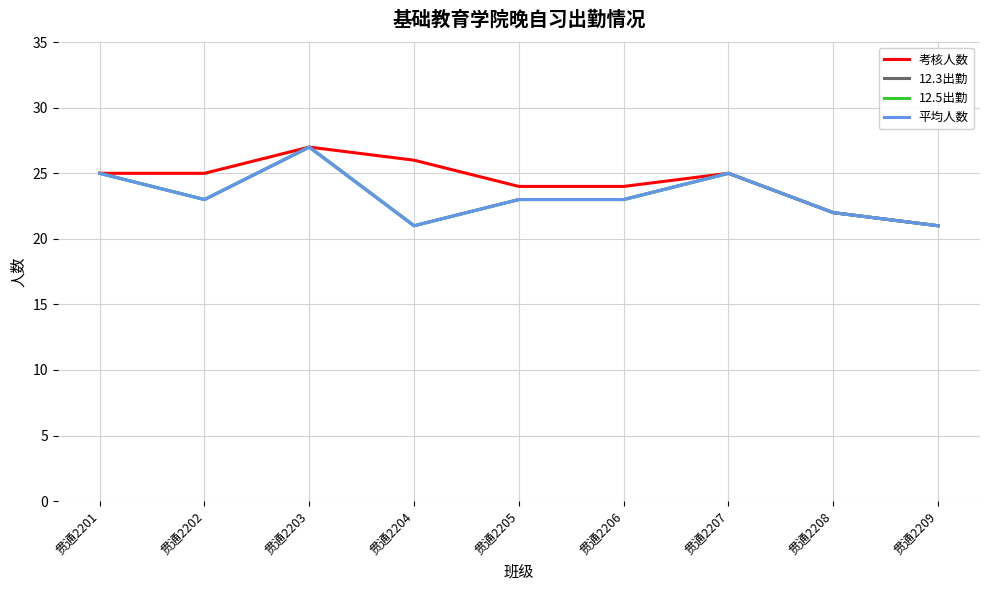

Does the chart display data point markers on the line(s)?

No